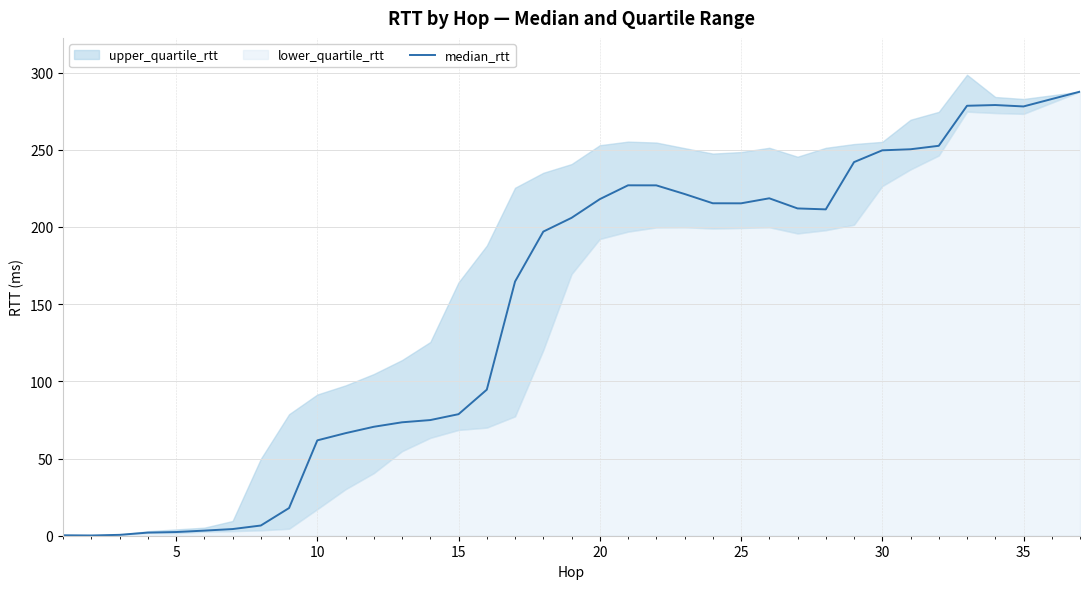

What is the maximum value for median_rtt?

287.7